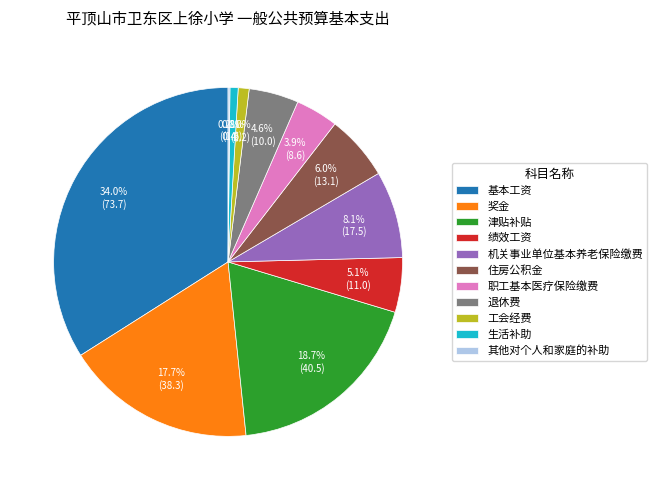

The 奖金 slice represents 18% of the pie. True or false?

True